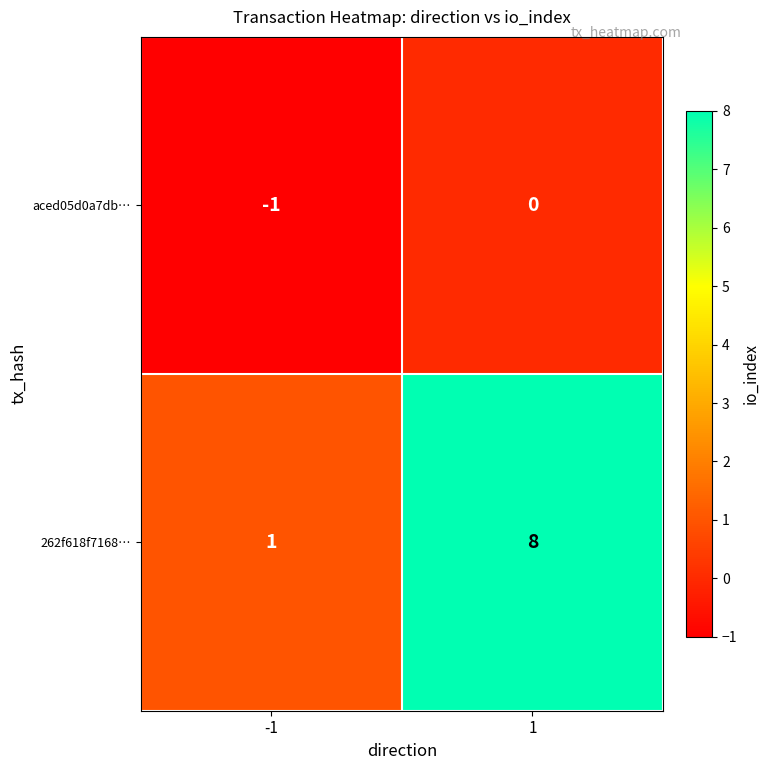

What is the minimum value shown in the chart?

-1